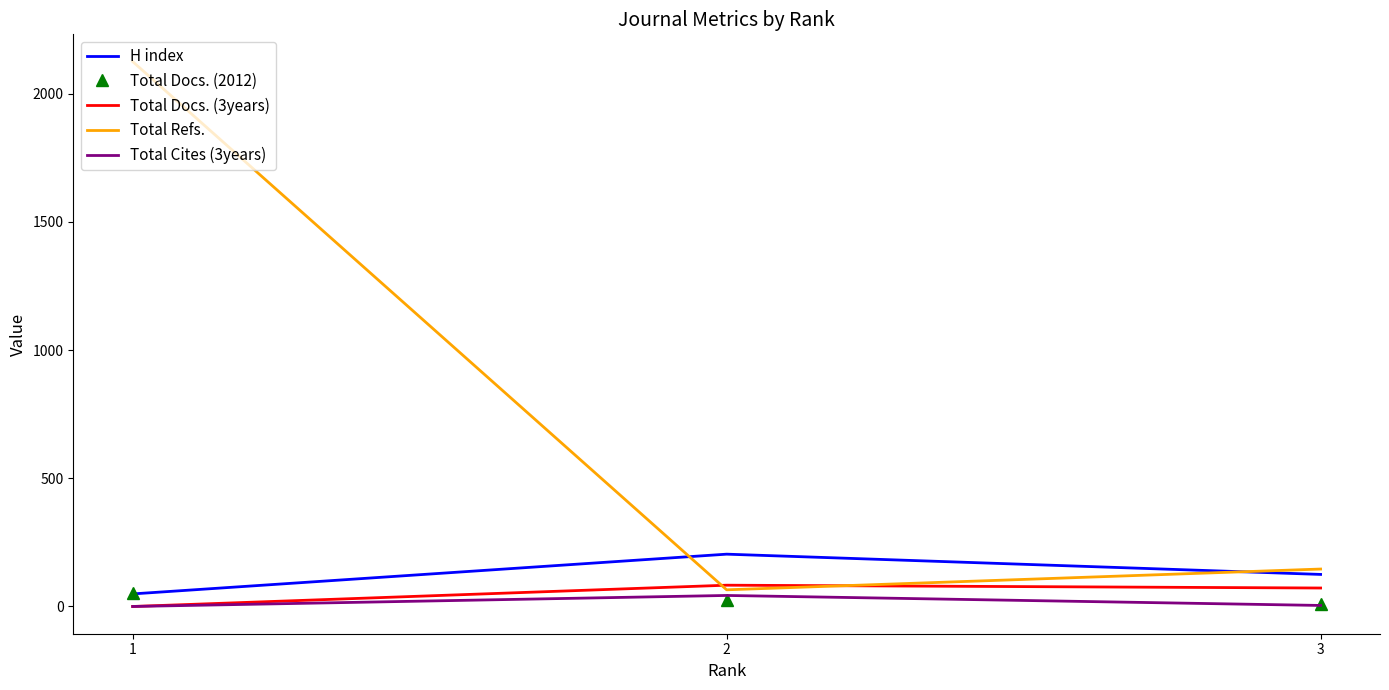

List the series in order of their peak value, lowest first.

Total Cites (3years), Total Docs. (2012), Total Docs. (3years), H index, Total Refs.